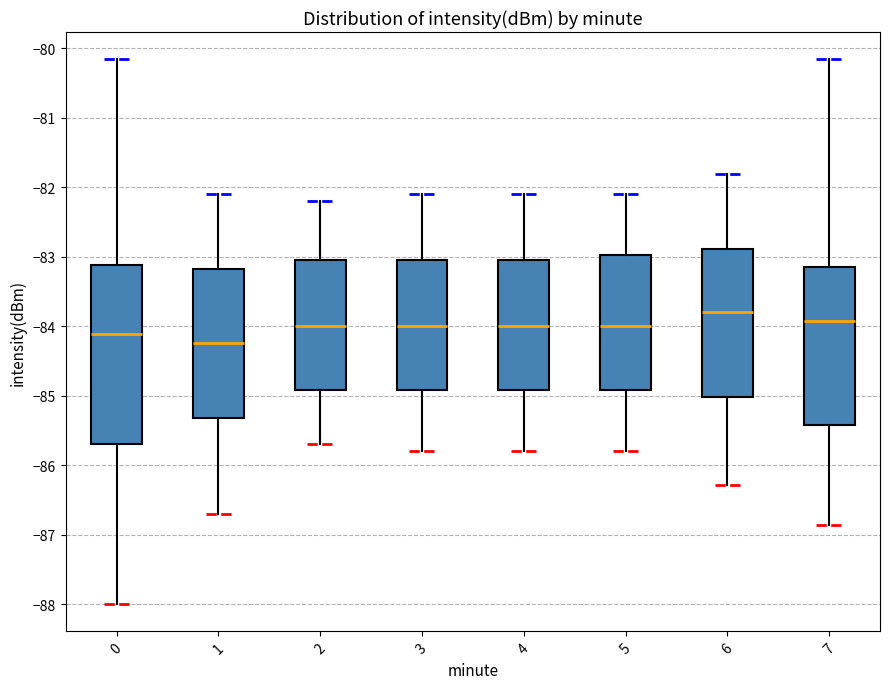

Which box's median line is the highest?

6